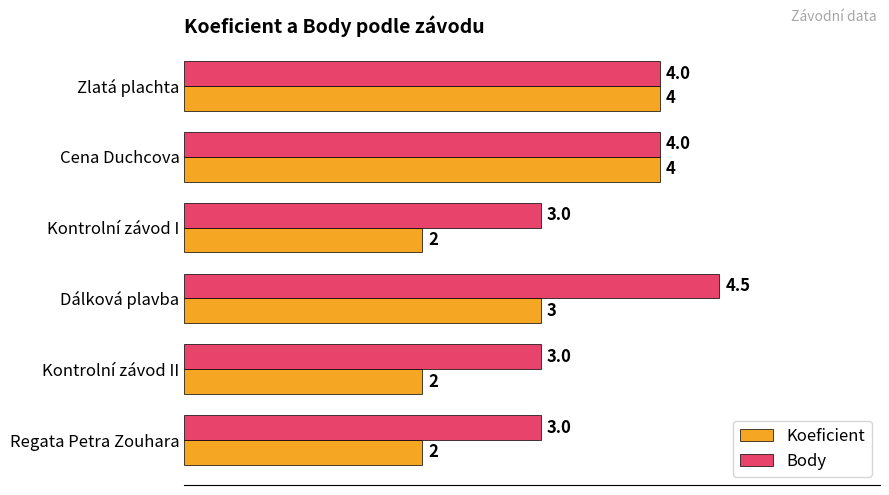

Is the value of Body at Cena Duchcova greater than the value of Koeficient at Kontrolní závod II?

Yes